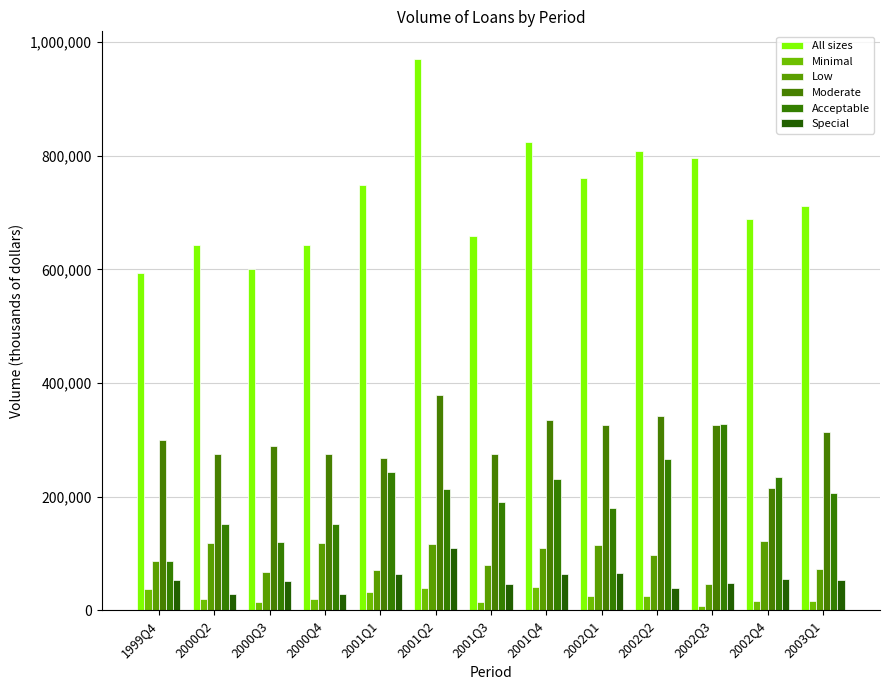

How many data points does each series have?

13